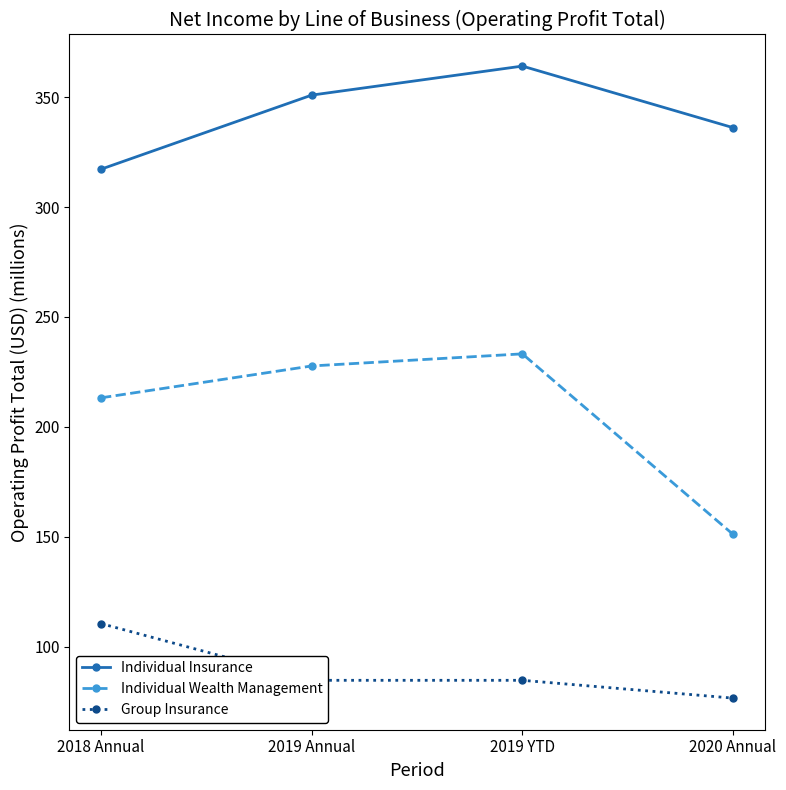

Reading left to right, extract all data points from this chart.

Individual Insurance: 2018 Annual=317.2	2019 Annual=350.9	2019 YTD=364.1	2020 Annual=336.1
Individual Wealth Management: 2018 Annual=213.2	2019 Annual=227.7	2019 YTD=233.2	2020 Annual=151.1
Group Insurance: 2018 Annual=110.5	2019 Annual=84.7	2019 YTD=84.7	2020 Annual=76.6